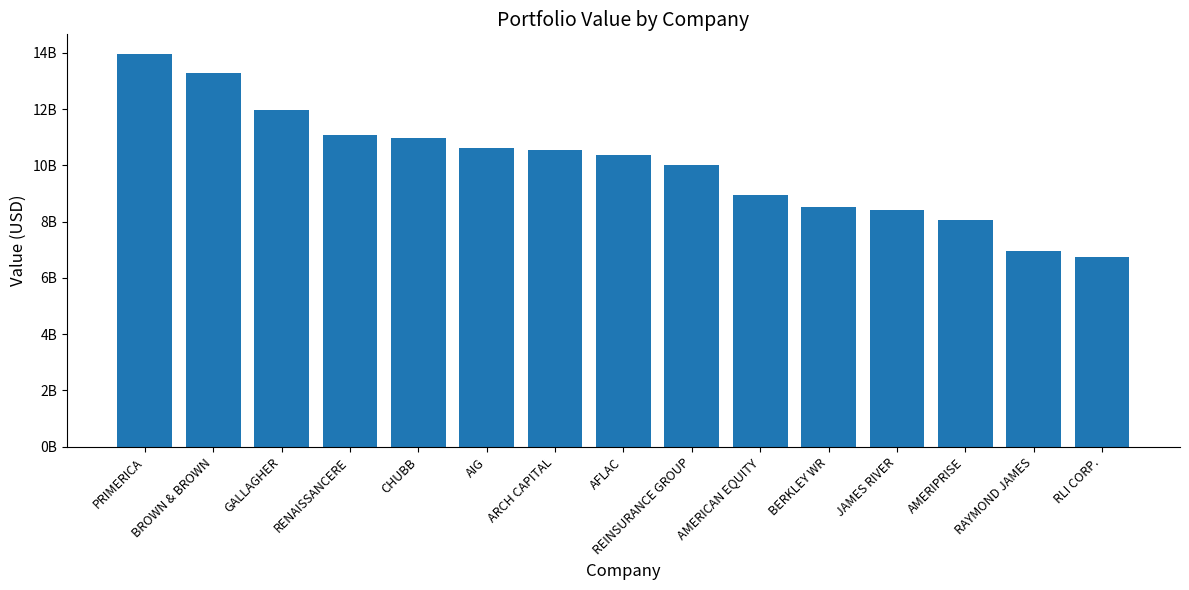

The value at PRIMERICA is 8493920001. True or false?

False